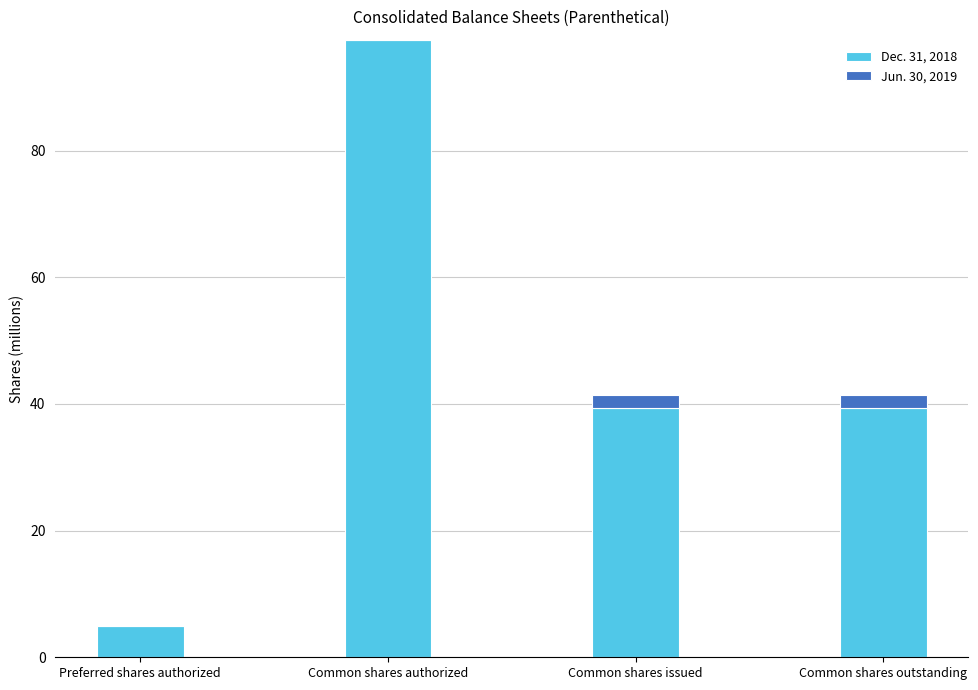

What is the highest value of the Dec. 31, 2018 series?

97.5